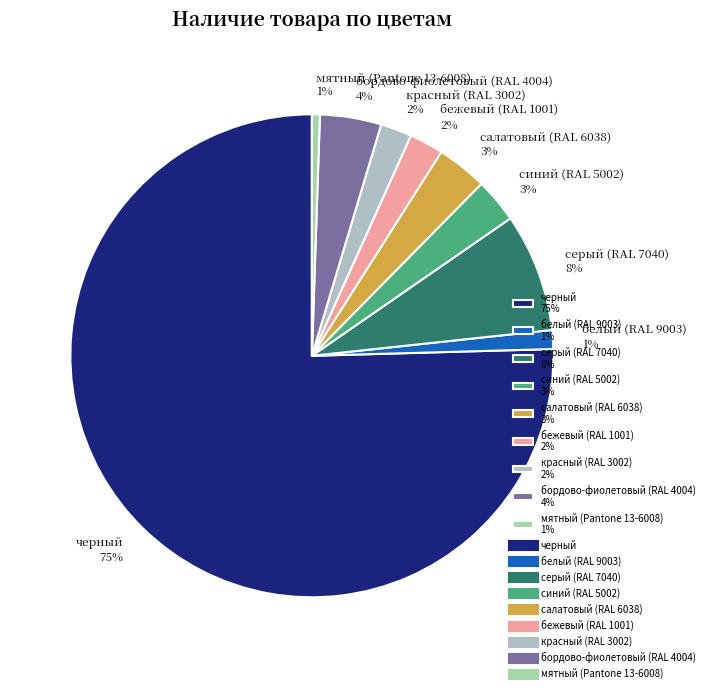

The черный slice represents 75% of the pie. True or false?

True